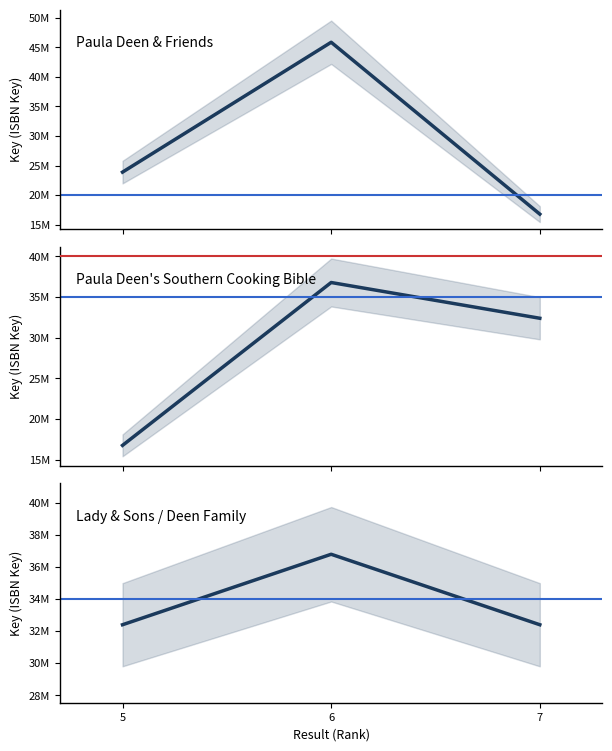

What is the average value?

32124088